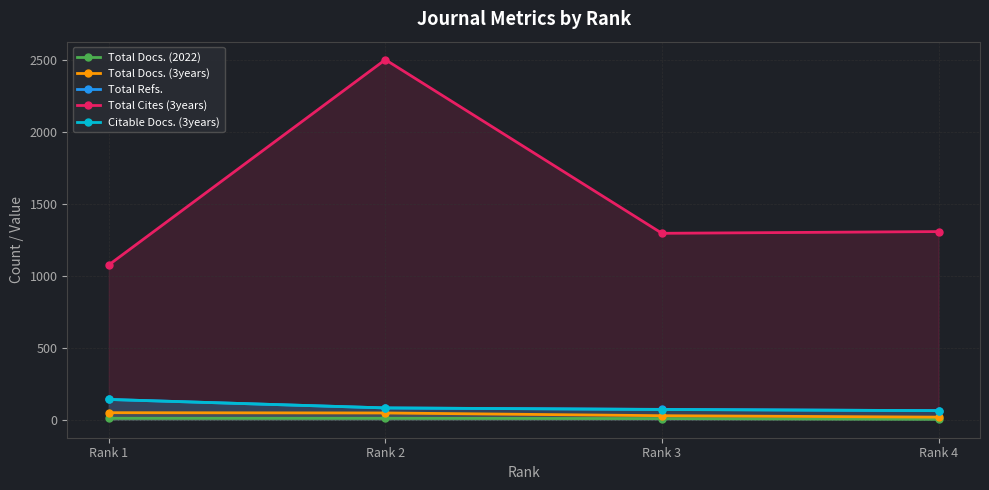

Reading left to right, transcribe all the data shown in this chart.

Total Docs. (2022): Rank 1=10	Rank 2=10	Rank 3=8	Rank 4=3
Total Docs. (3years): Rank 1=49	Rank 2=47	Rank 3=28	Rank 4=18
Total Refs.: Rank 1=141	Rank 2=82	Rank 3=72	Rank 4=63
Total Cites (3years): Rank 1=1077	Rank 2=2505	Rank 3=1297	Rank 4=1309
Citable Docs. (3years): Rank 1=141	Rank 2=82	Rank 3=71	Rank 4=63